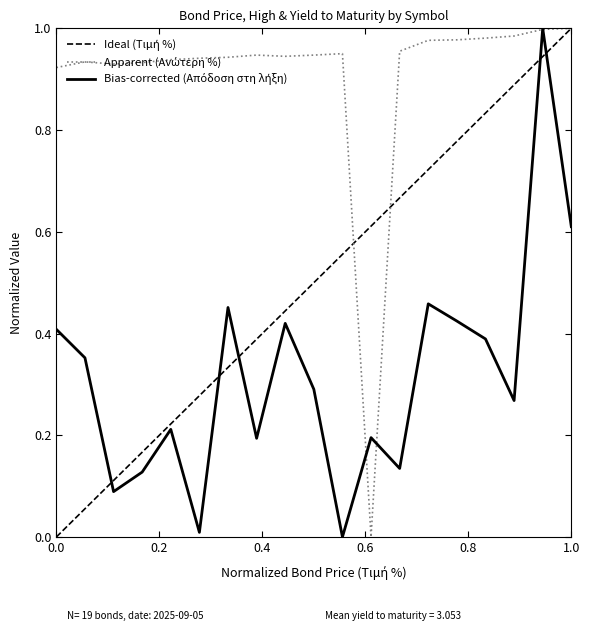

Does the chart display data point markers on the line(s)?

No